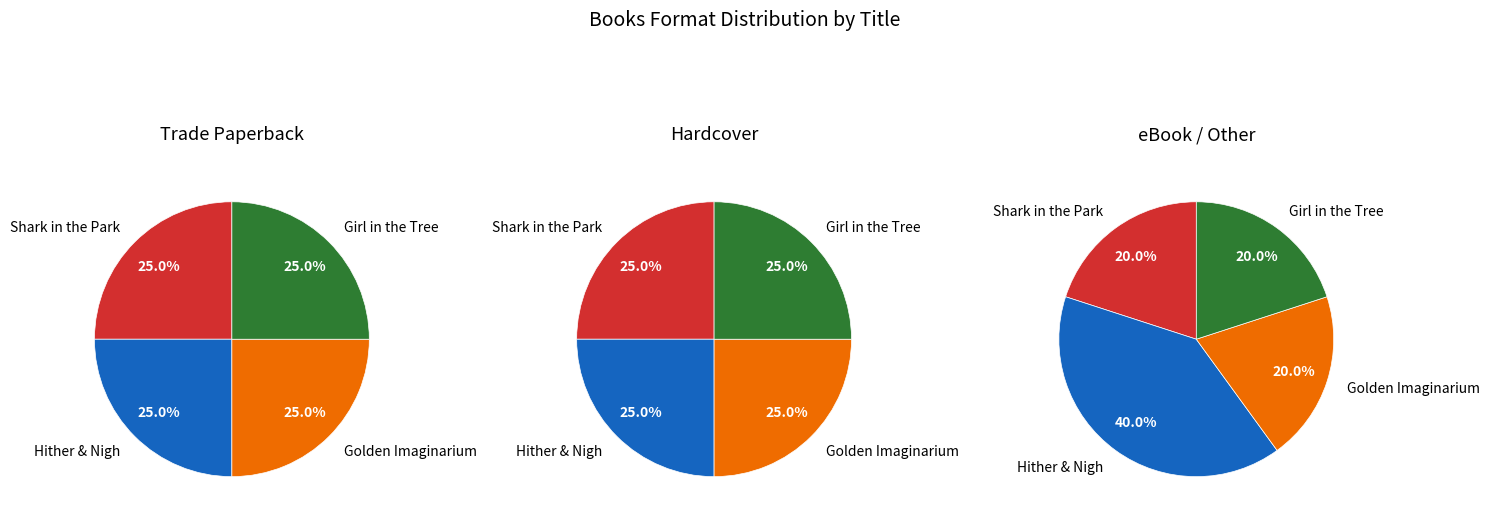

Does Golden Imaginarium account for over 50% of the chart?

No